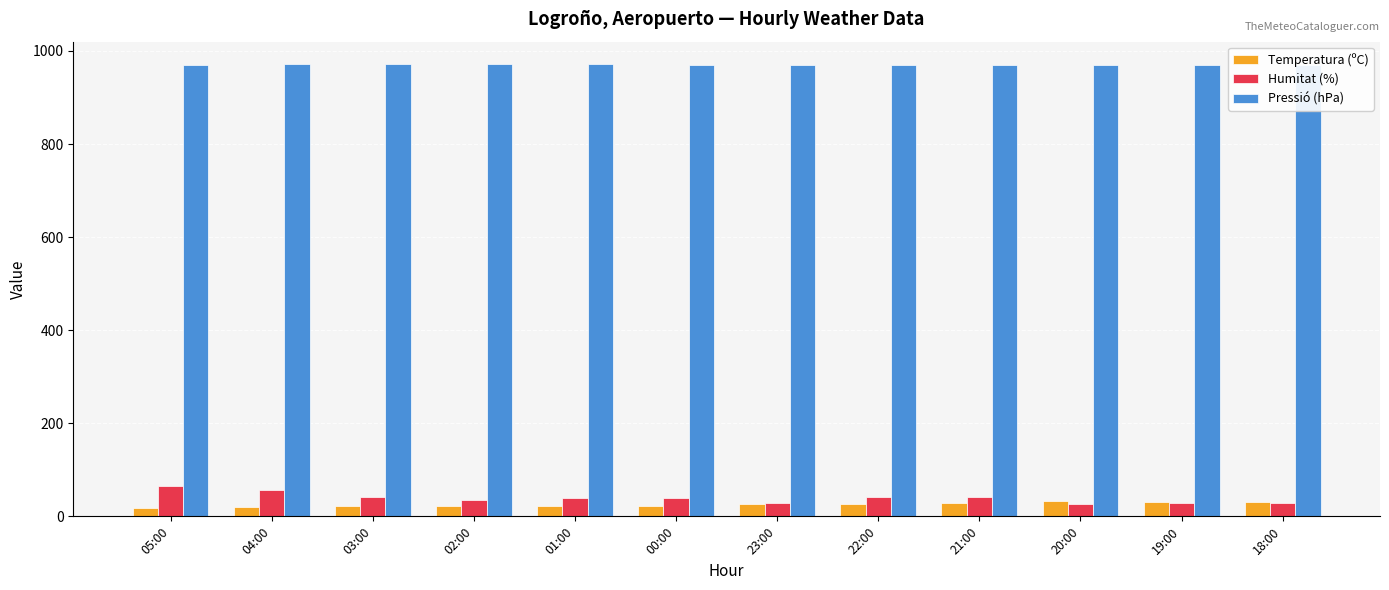

What value does the Pressió (hPa) series have at 00:00?

970.6